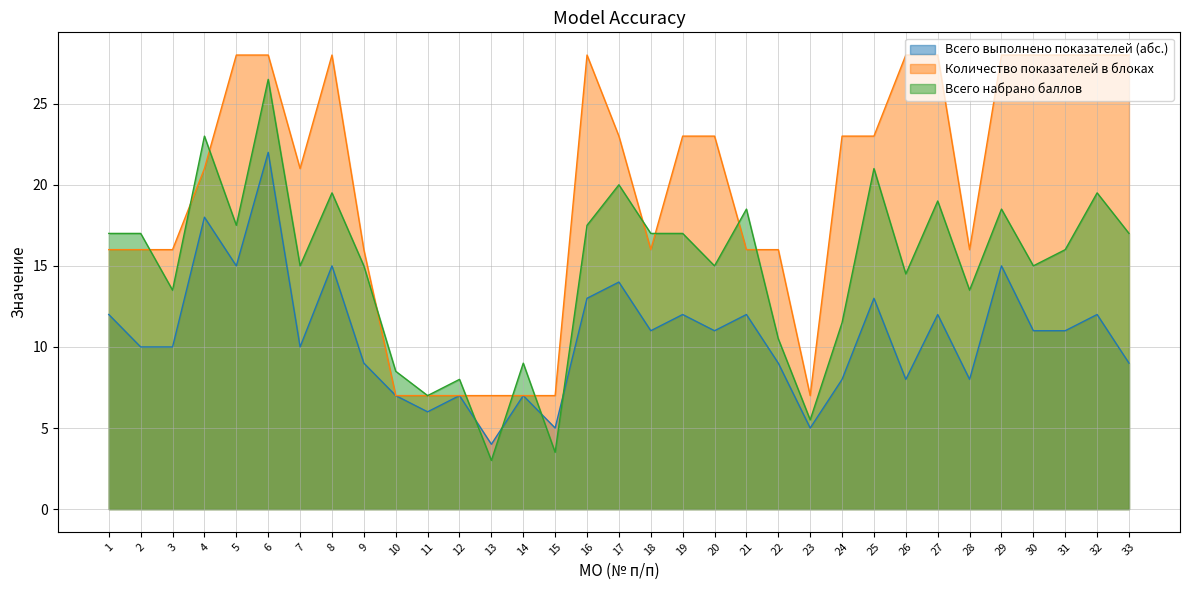

Reading right to left, what are all the values shown in this chart?

Всего выполнено показателей (абс.): 9.0	12.0	11.0	11.0	15.0	8.0	12.0	8.0	13.0	8.0	5.0	9.0	12.0	11.0	12.0	11.0	14.0	13.0	5.0	7.0	4.0	7.0	6.0	7.0	9.0	15.0	10.0	22.0	15.0	18.0	10.0	10.0	12.0
Количество показателей в блоках: 28.0	28.0	28.0	28.0	28.0	16.0	28.0	28.0	23.0	23.0	7.0	16.0	16.0	23.0	23.0	16.0	23.0	28.0	7.0	7.0	7.0	7.0	7.0	7.0	16.0	28.0	21.0	28.0	28.0	21.0	16.0	16.0	16.0
Всего набрано баллов: 17.0	19.5	16.0	15.0	18.5	13.5	19.0	14.5	21.0	11.5	5.5	10.5	18.5	15.0	17.0	17.0	20.0	17.5	3.5	9.0	3.0	8.0	7.0	8.5	15.0	19.5	15.0	26.5	17.5	23.0	13.5	17.0	17.0